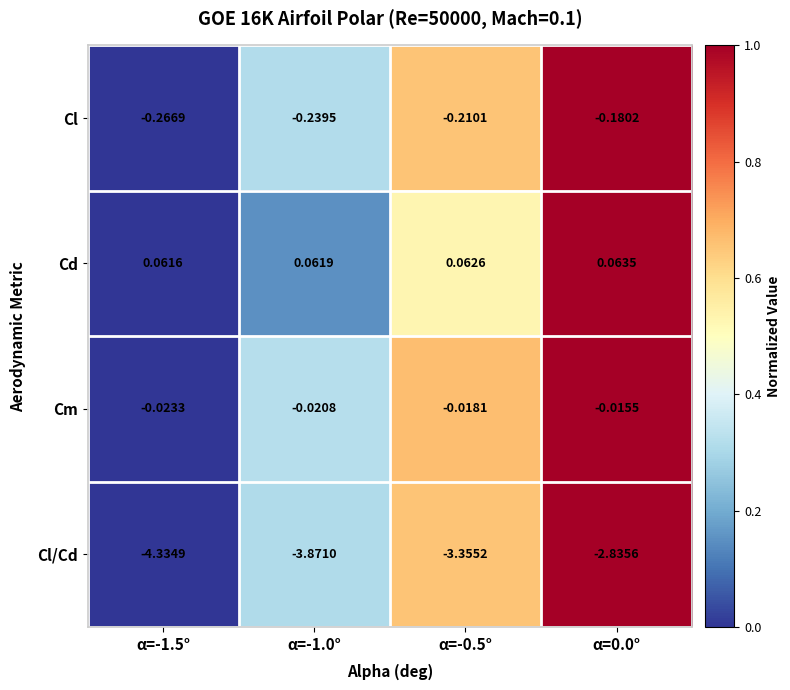

Rank the series by their maximum value, from highest to lowest.

Cd, Cm, Cl, Cl/Cd